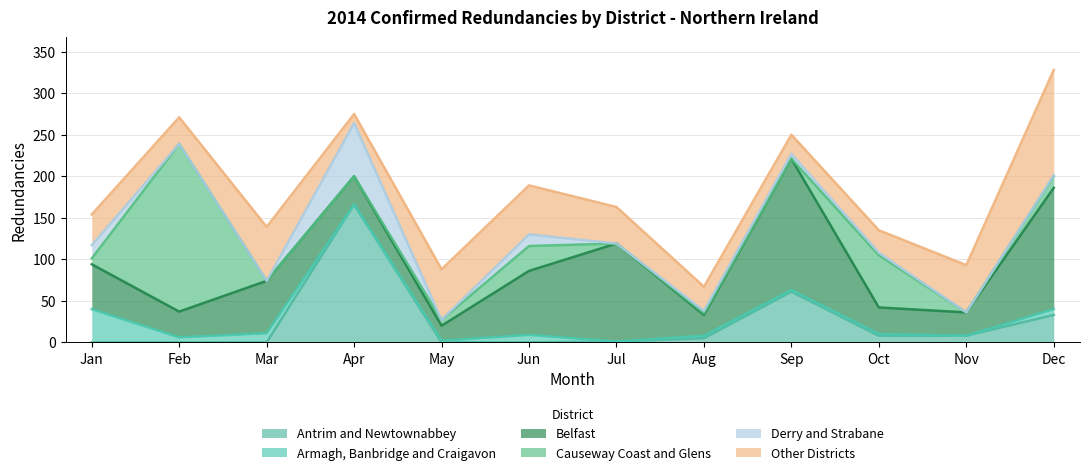

The Other Districts series shows 84 at Nov. True or false?

False